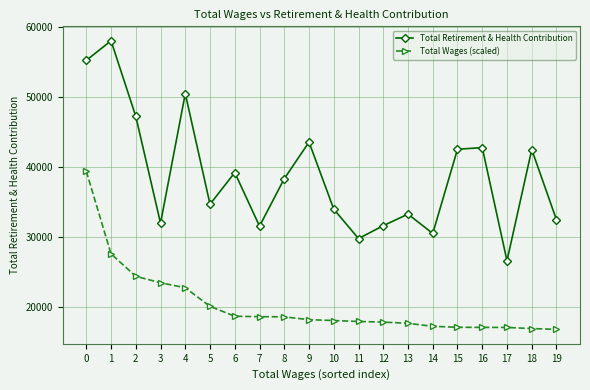

True or false: Total Wages (scaled) and Total Retirement & Health Contribution cross at least once.

False